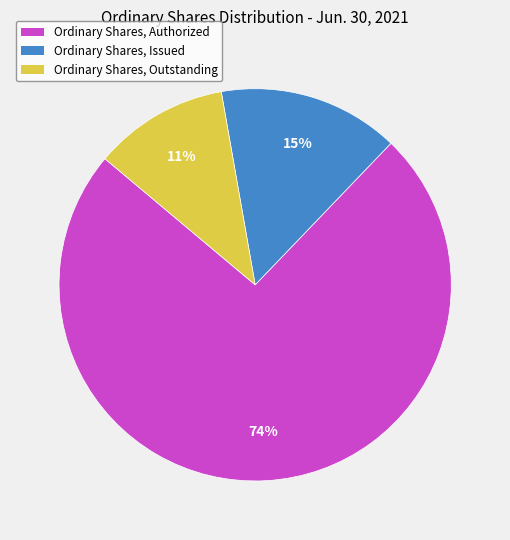

Which slice is the largest?

Ordinary Shares, Authorized